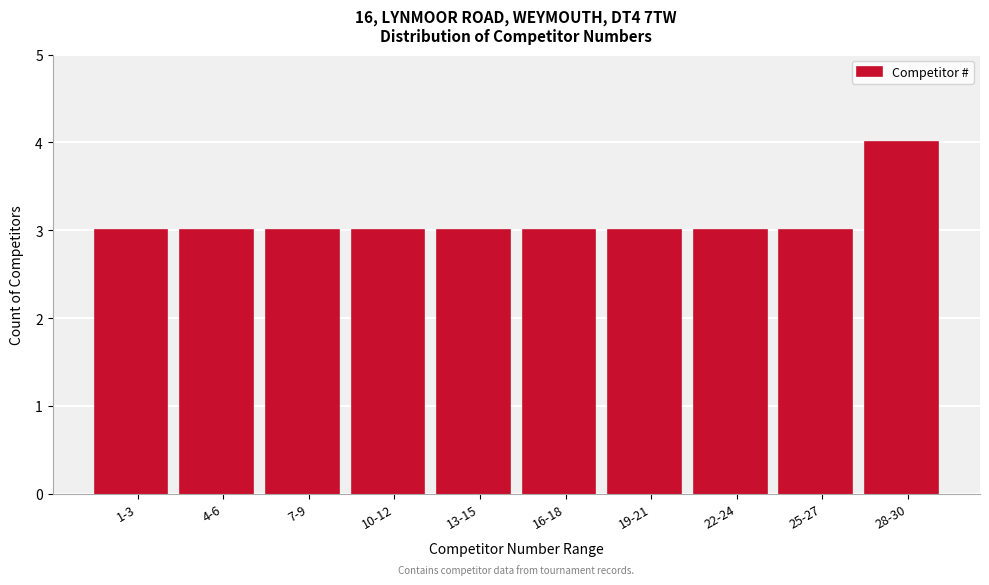

Reading left to right, transcribe all the data shown in this chart.

1-3=3	4-6=3	7-9=3	10-12=3	13-15=3	16-18=3	19-21=3	22-24=3	25-27=3	28-30=4